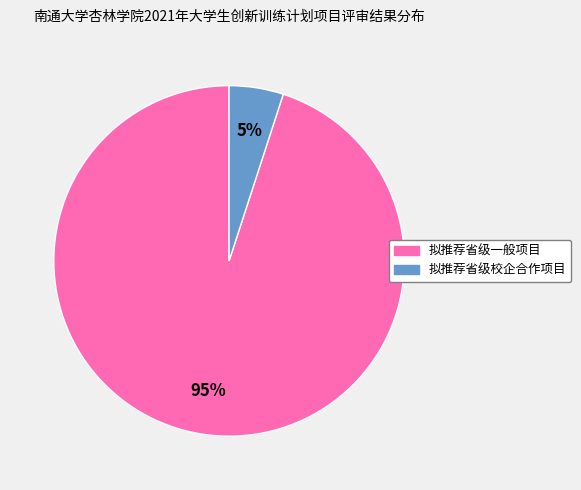

Does any single category account for the majority?

Yes